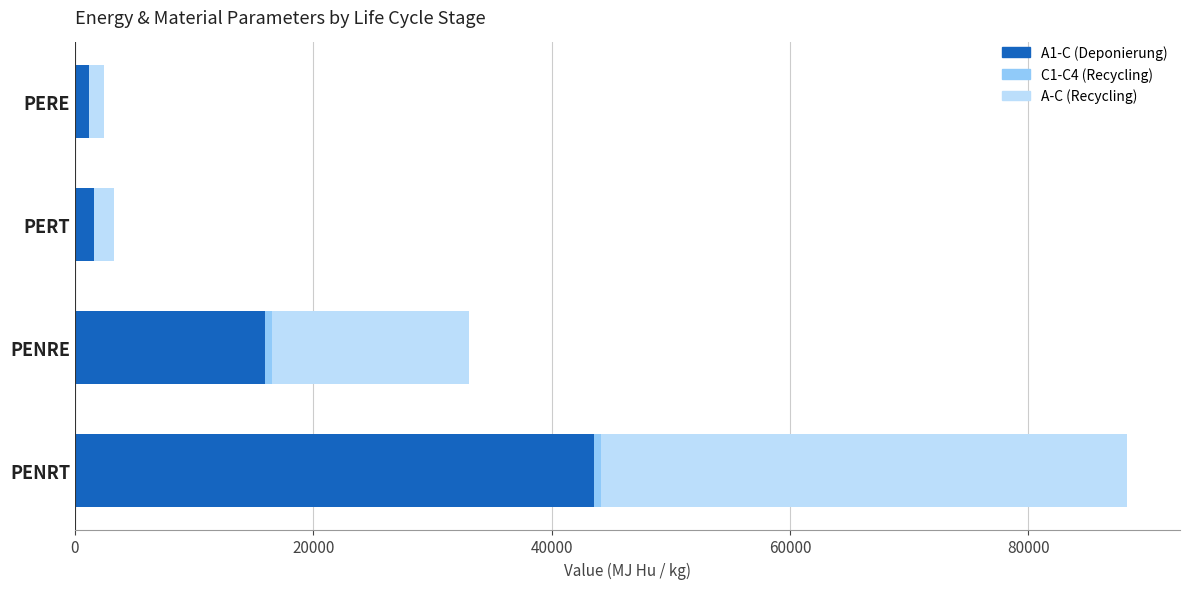

At which label does A1-C (Deponierung) reach its peak?

PENRT